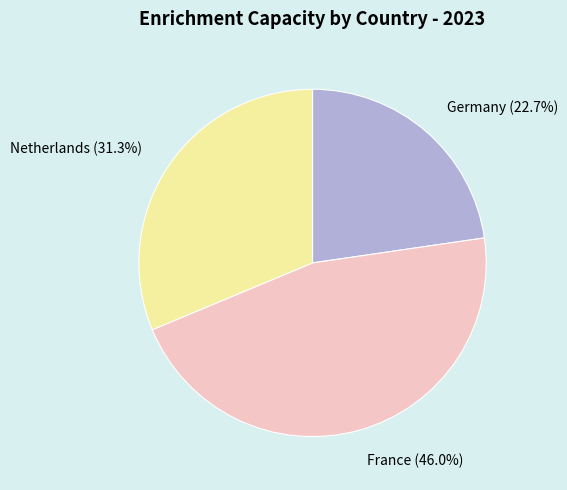

The Germany slice represents 23% of the pie. True or false?

True